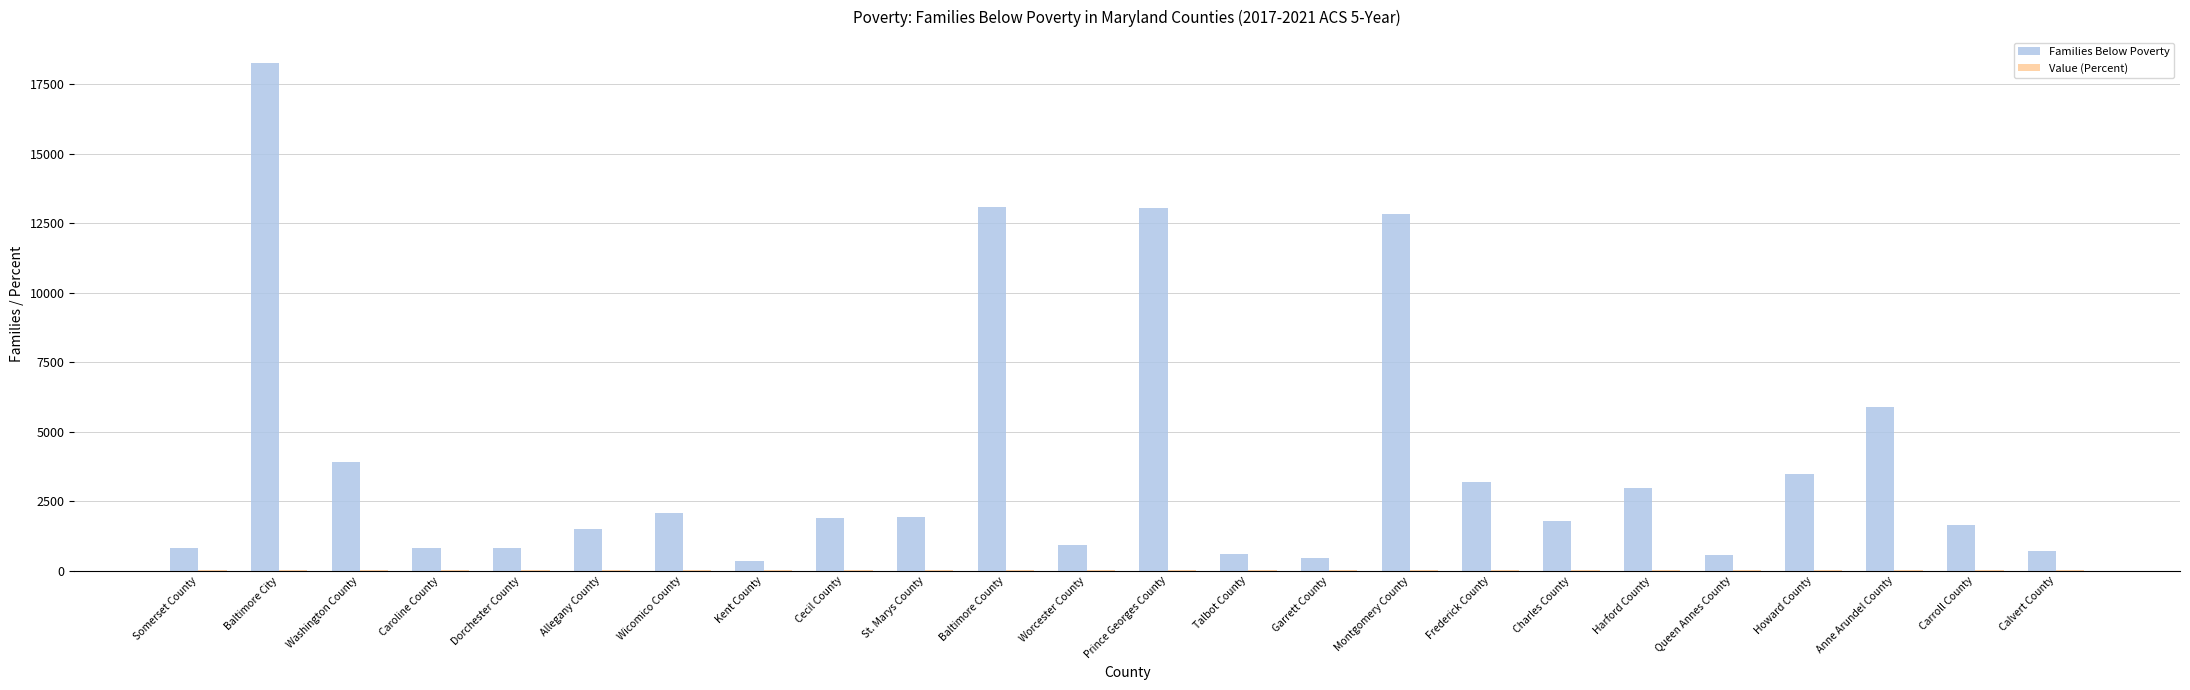

Which category has the highest value across all series?

Baltimore City